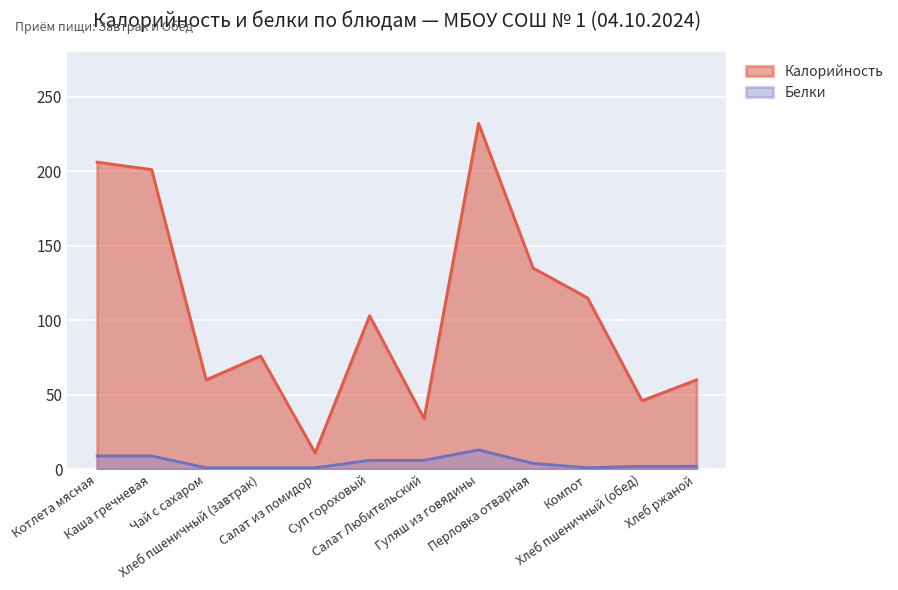

At how many categories does at least one series exceed 189?

3